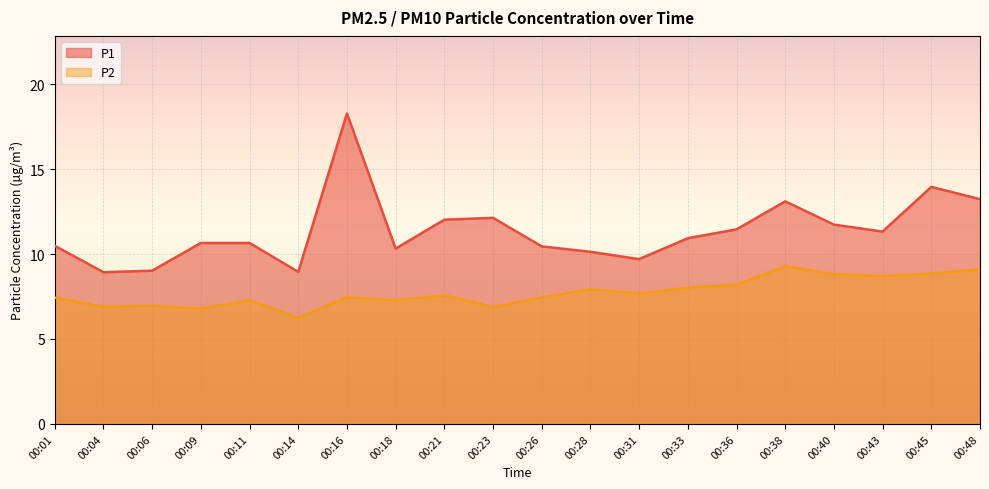

How many lines are shown in the chart?

2